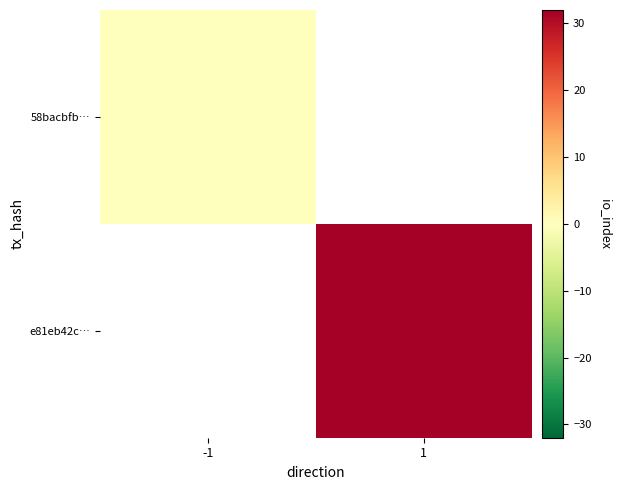

How many distinct data groups are displayed?

2